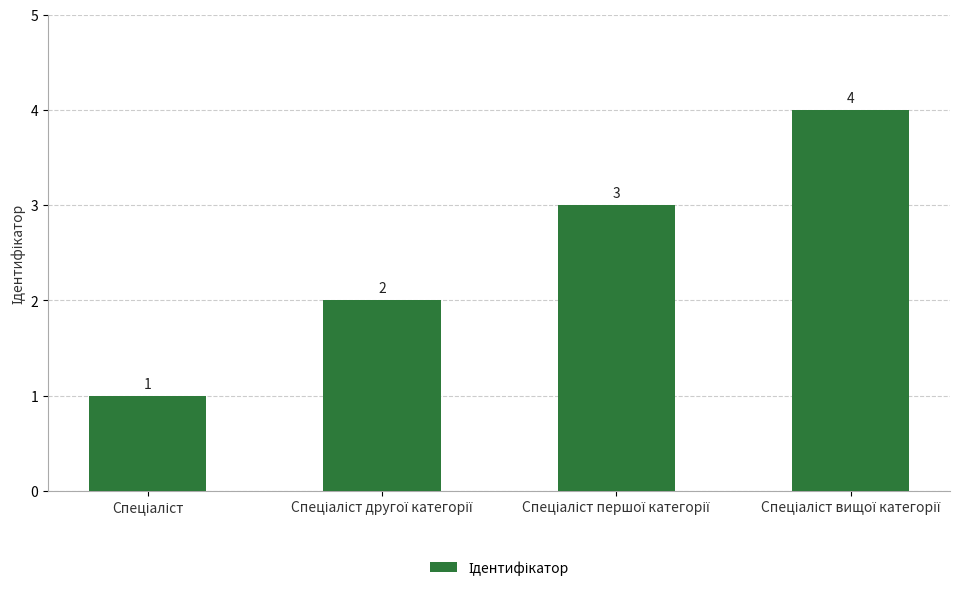

What is the value of the 2nd bar from the left?

2